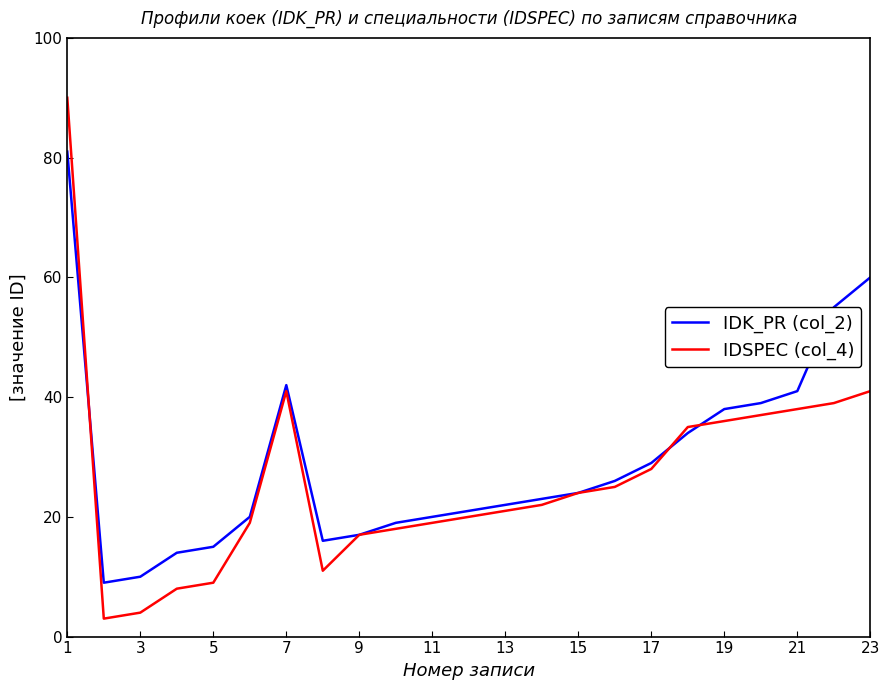

How many values in the IDSPEC (col_4) series are below 22?

11